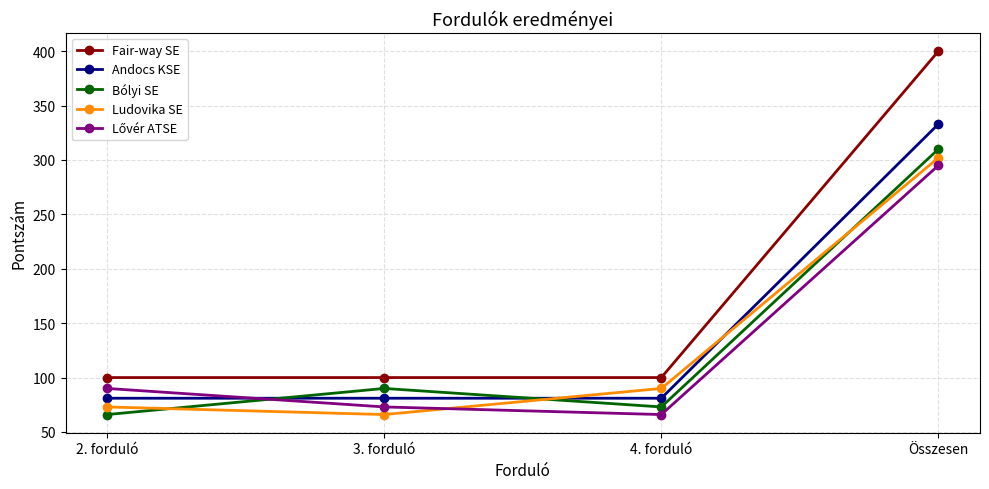

What is the value of the Ludovika SE point at the 1st from the left?

73